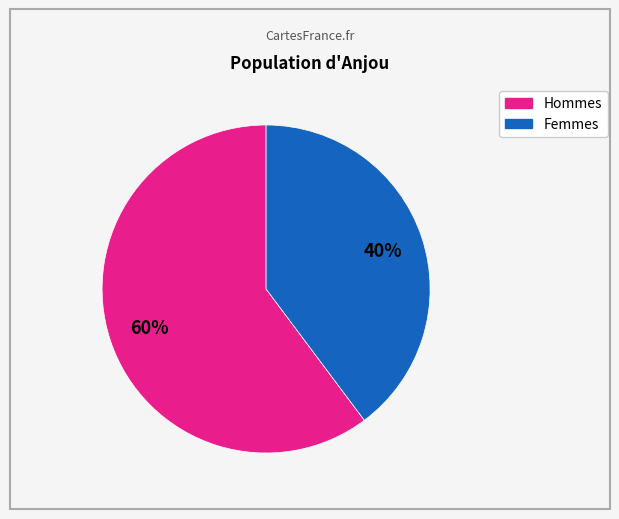

To the nearest percent, what is the difference between the largest and smallest slice percentages?

20%